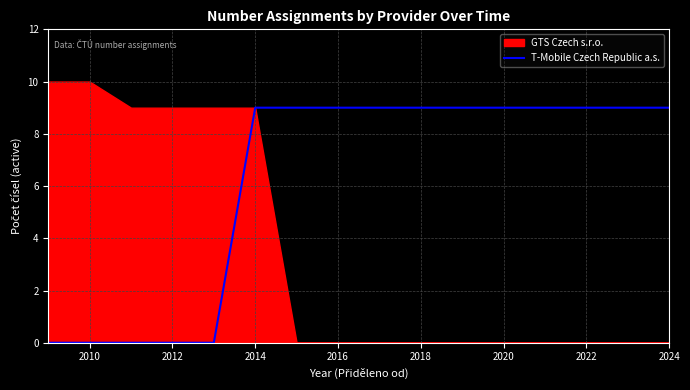

True or false: T-Mobile Czech Republic a.s. has a value of 9 at 2018.

True